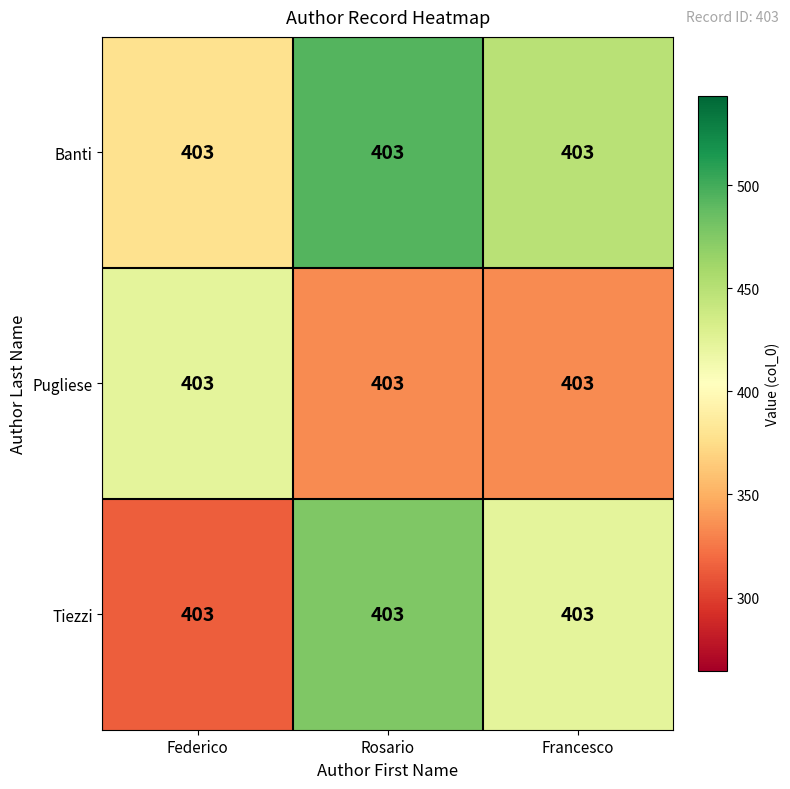

Reading right to left, list all the values displayed in this chart.

Banti: Francesco=403.0	Rosario=403.0	Federico=403.0
Pugliese: Francesco=403.0	Rosario=403.0	Federico=403.0
Tiezzi: Francesco=403.0	Rosario=403.0	Federico=403.0